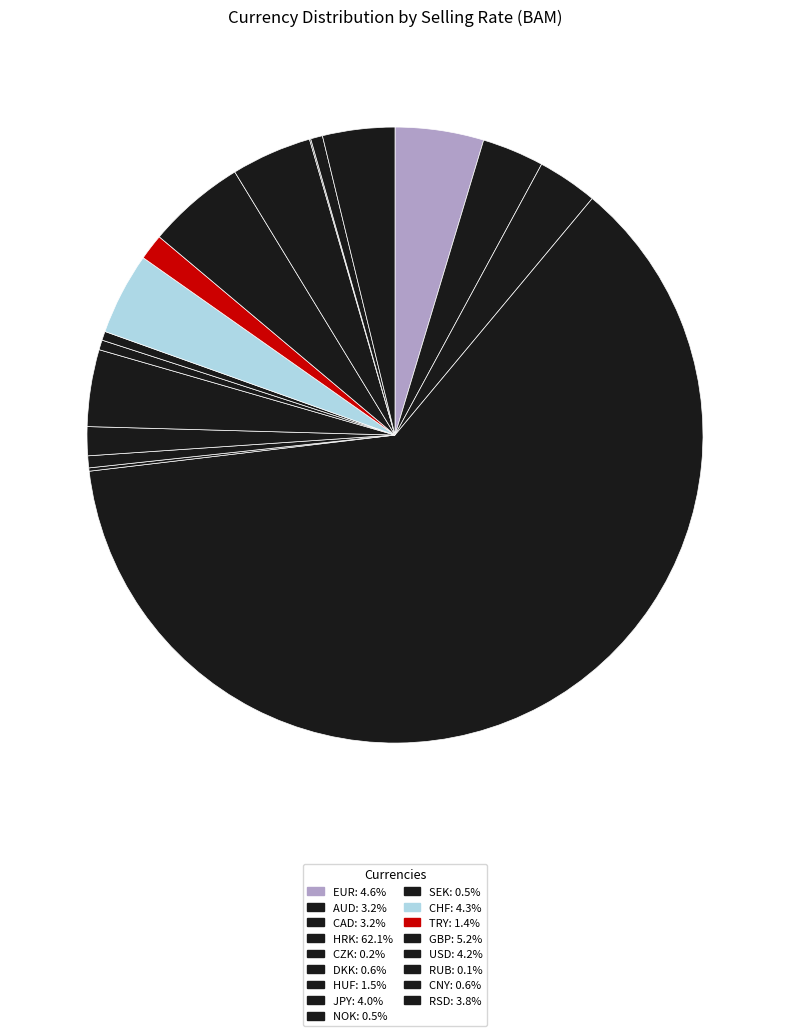

To the nearest percent, what is the difference between the largest and smallest slice percentages?

62%